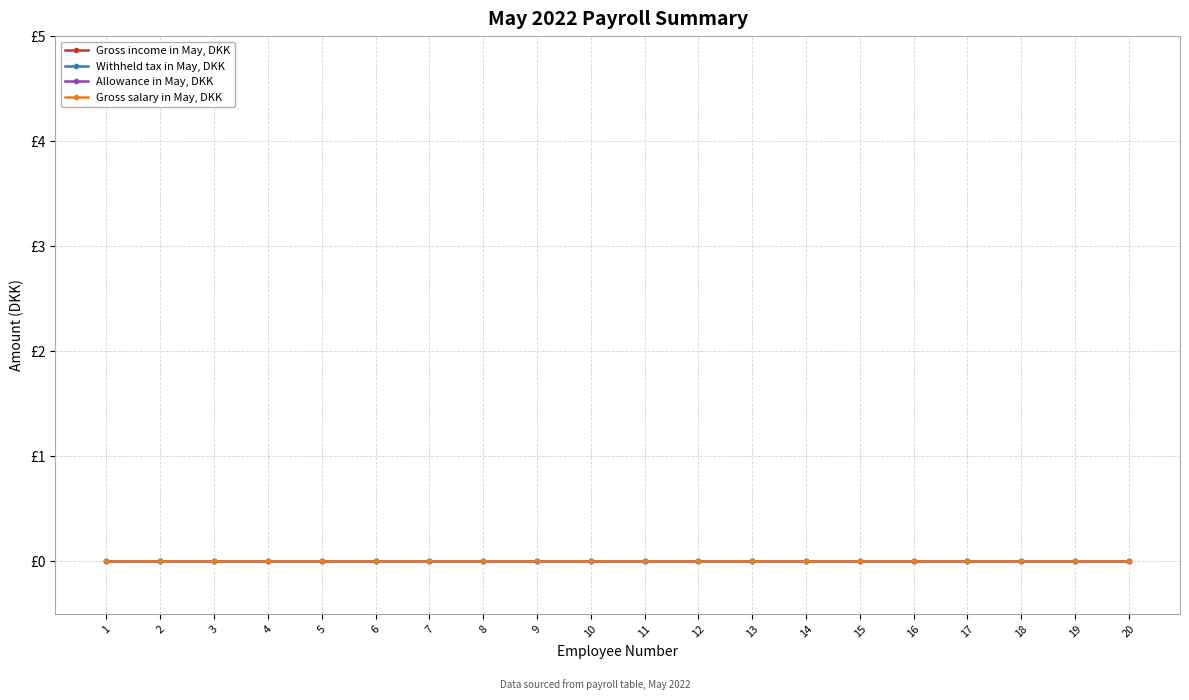

True or false: Allowance in May, DKK has more than 1 points higher than both neighbors.

False